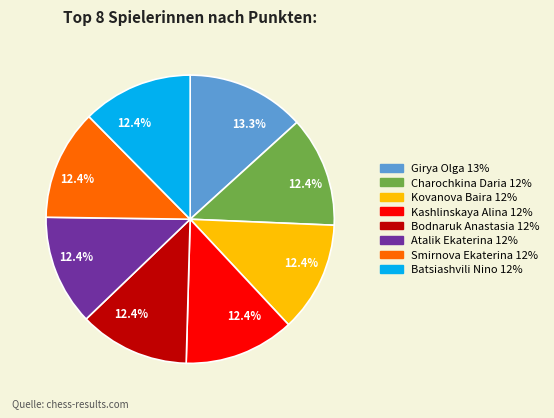

Is there a majority slice in this chart?

No